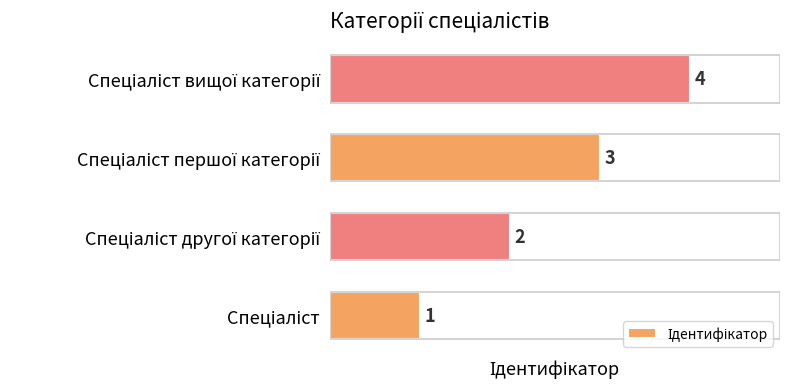

What is the difference between the maximum and minimum values?

3